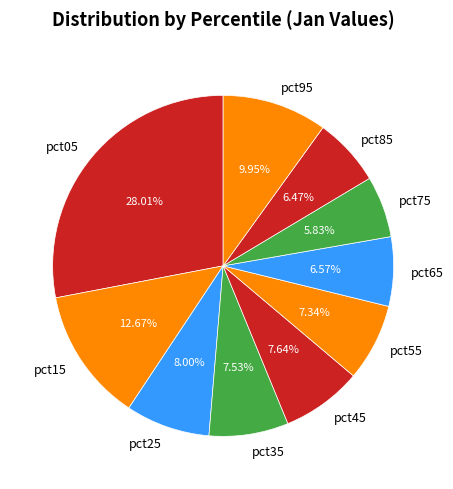

What is the smallest slice in the pie chart?

pct75